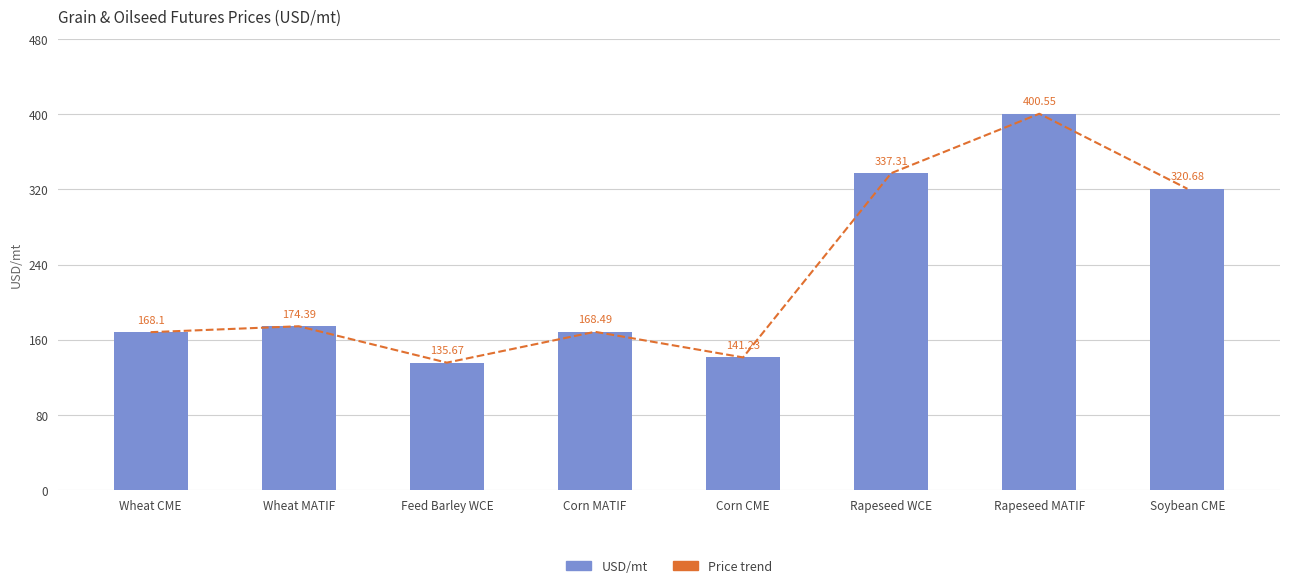

What is the label of the 2nd bar from the right?

Rapeseed MATIF